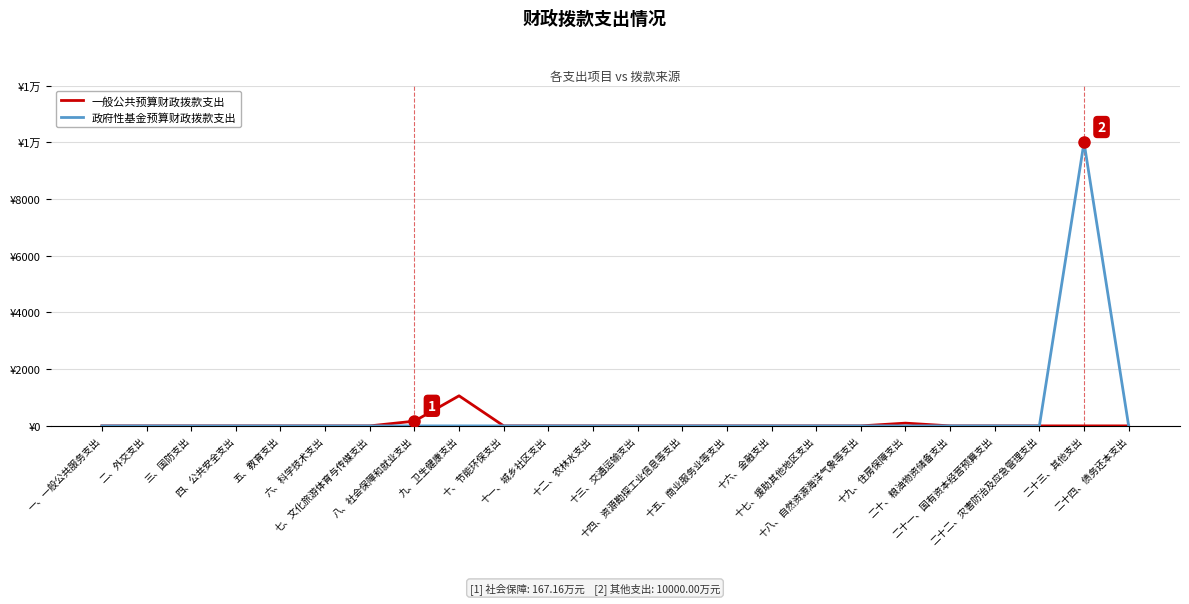

Which series has the widest spread of values?

政府性基金预算财政拨款支出